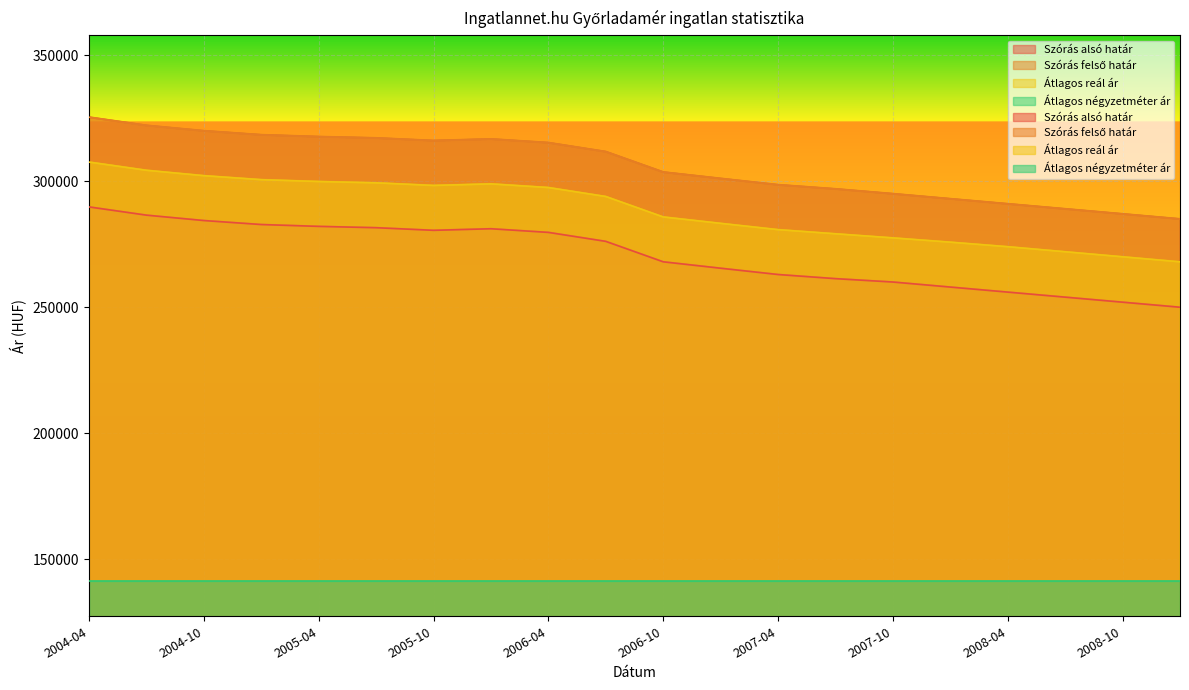

At which category does Szórás alsó határ reach its first local peak?

2006-01